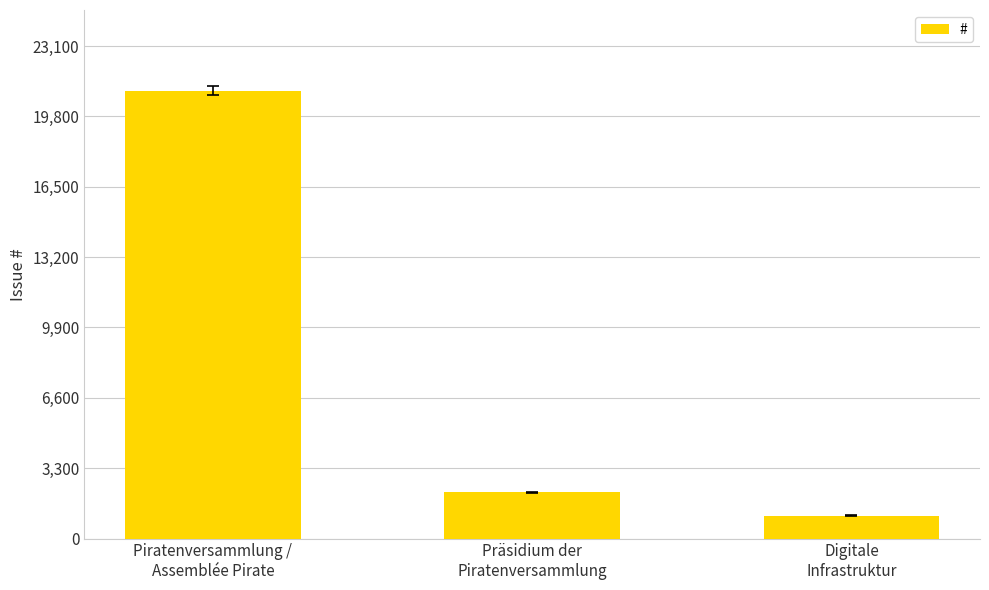

What is the ratio of the value at Digitale
Infrastruktur to the value at Präsidium der
Piratenversammlung?

0.5